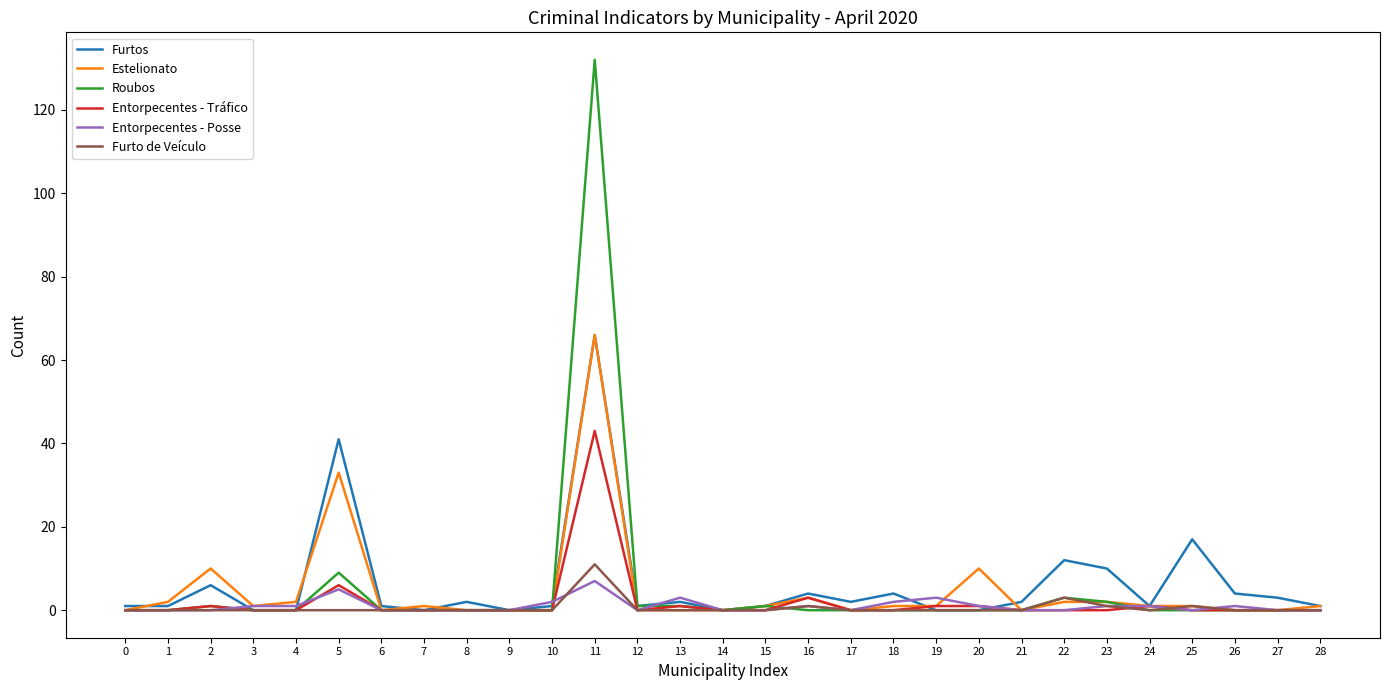

Is this an area chart (filled region under the line)?

No